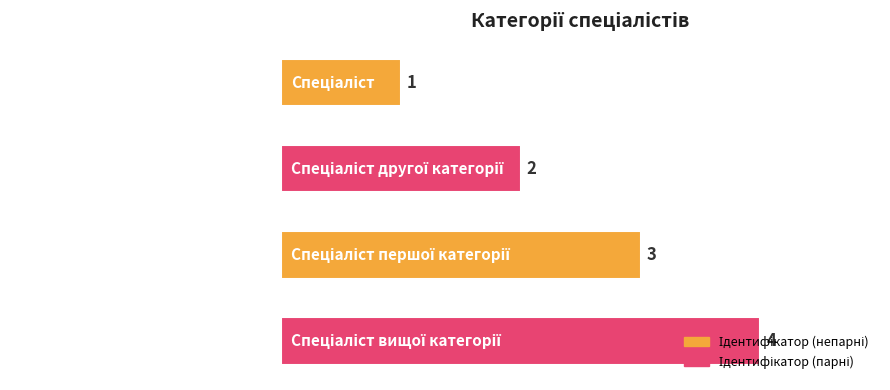

How many values are between 2 and 4?

3